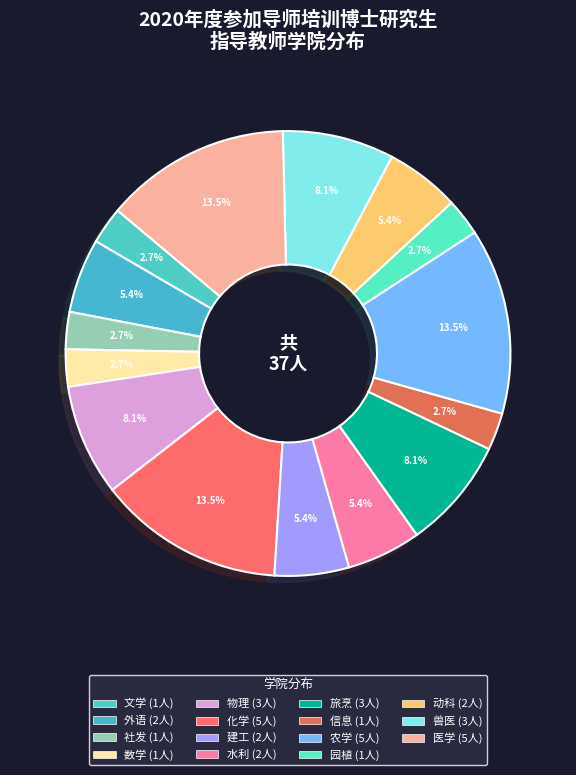

How many segments does this pie chart have?

15